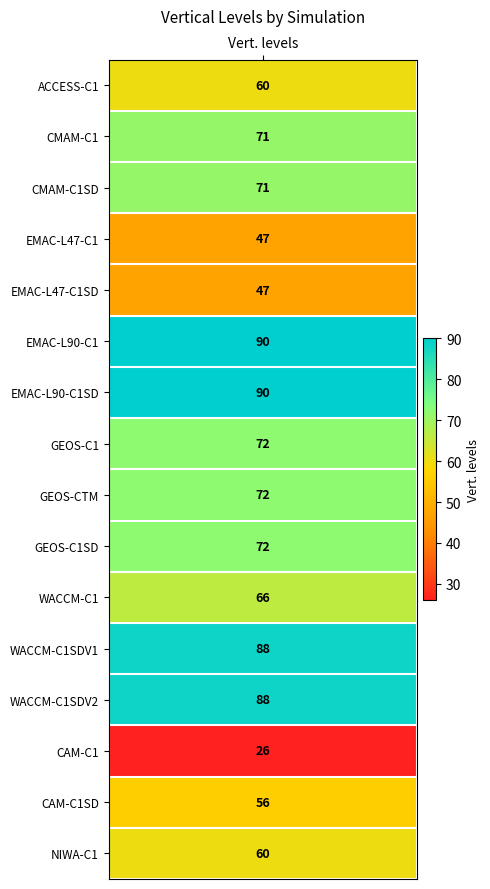

Between 5 and 2, which is larger?

5